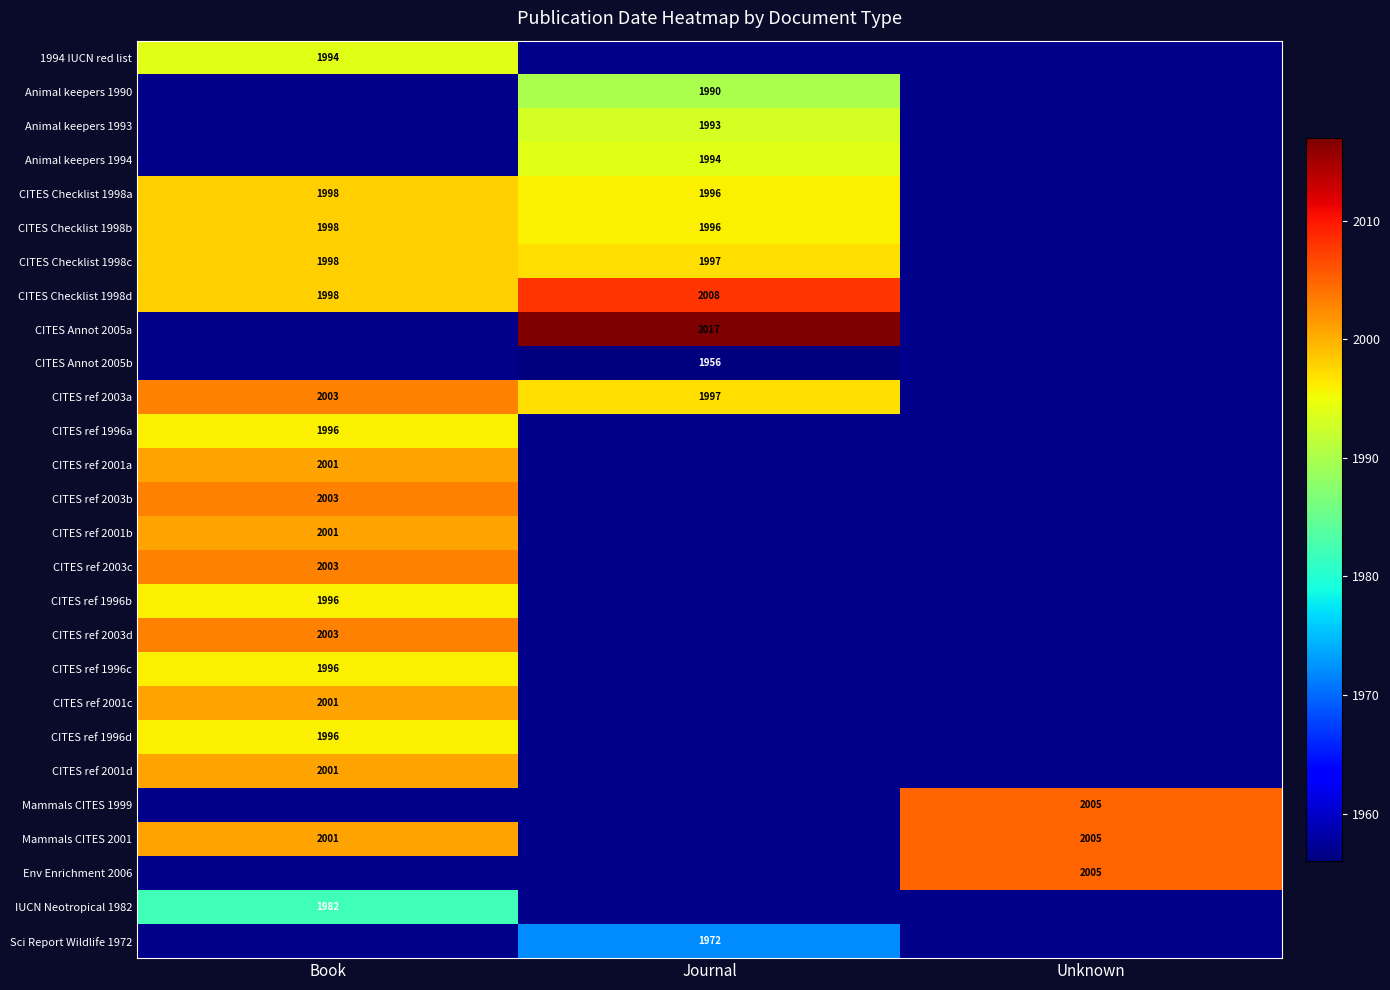

The CITES ref 2003a series shows 1997 at Journal. True or false?

True